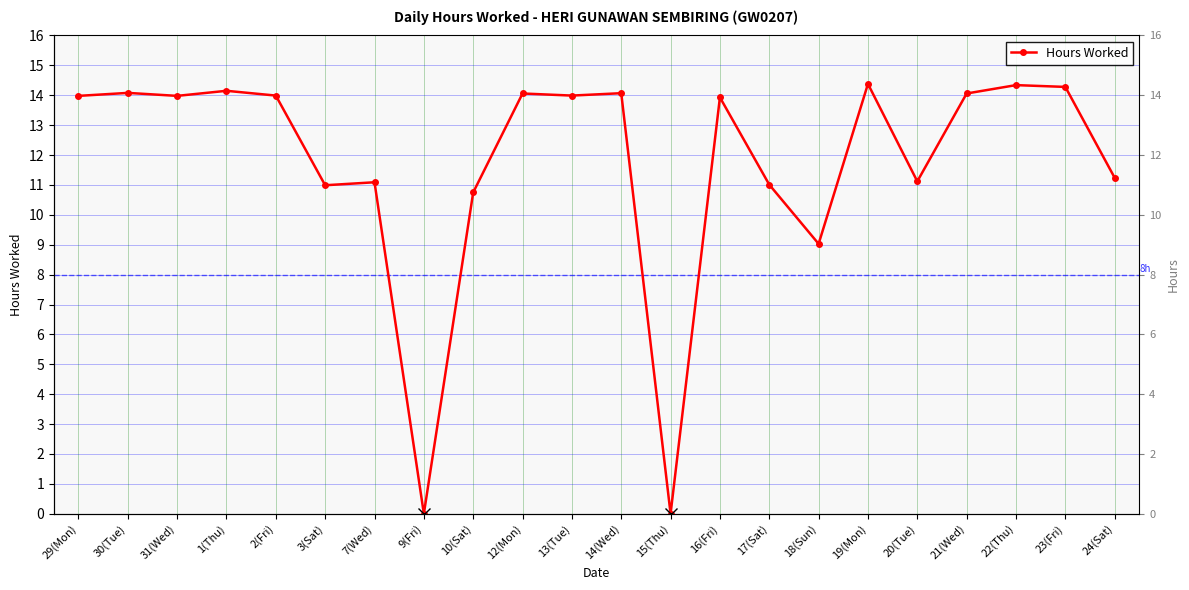

Approximately how many times larger is the value at 12(Mon) compared to 10(Sat)?

1.3